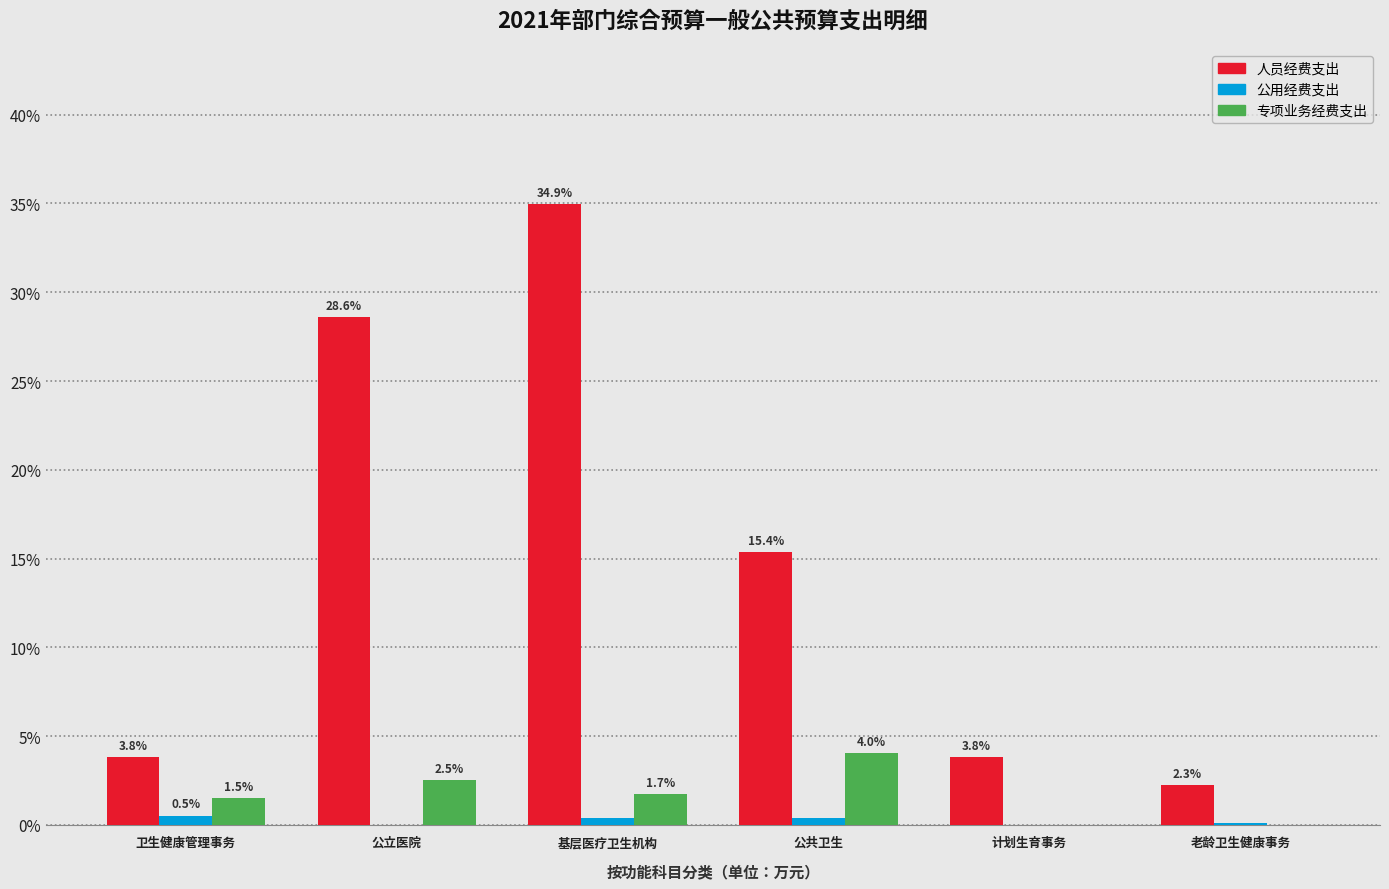

What is the total value across all series at 公共卫生?

19.8